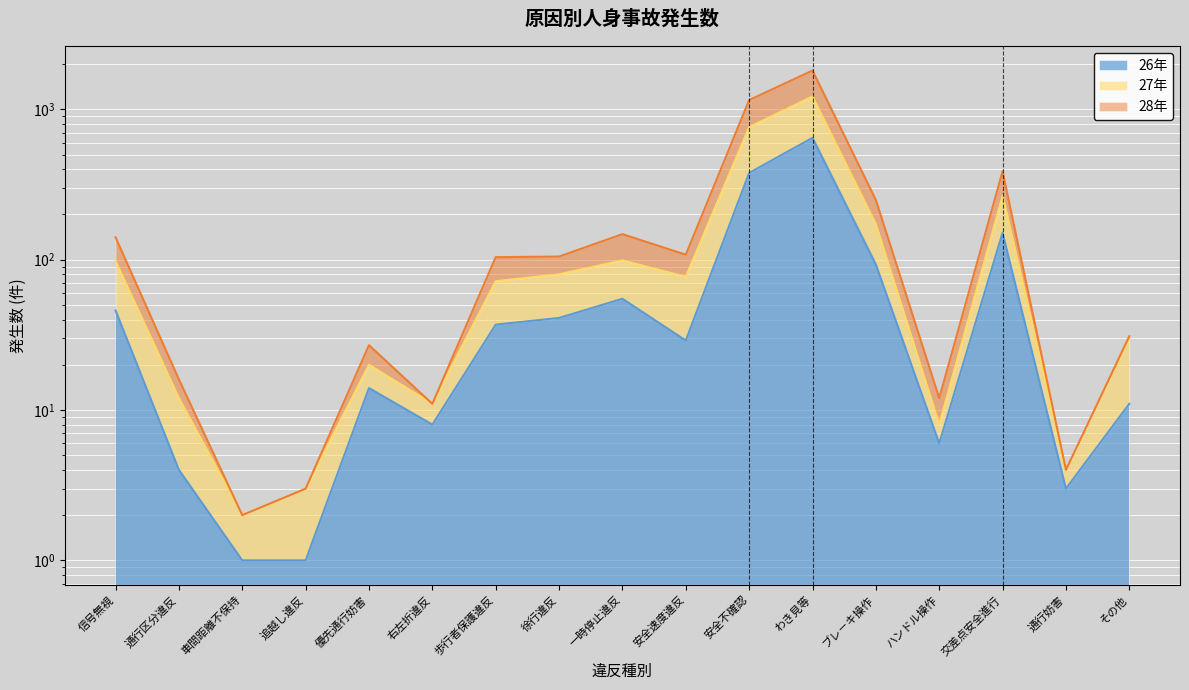

At which label does 27年 reach its peak?

わき見等